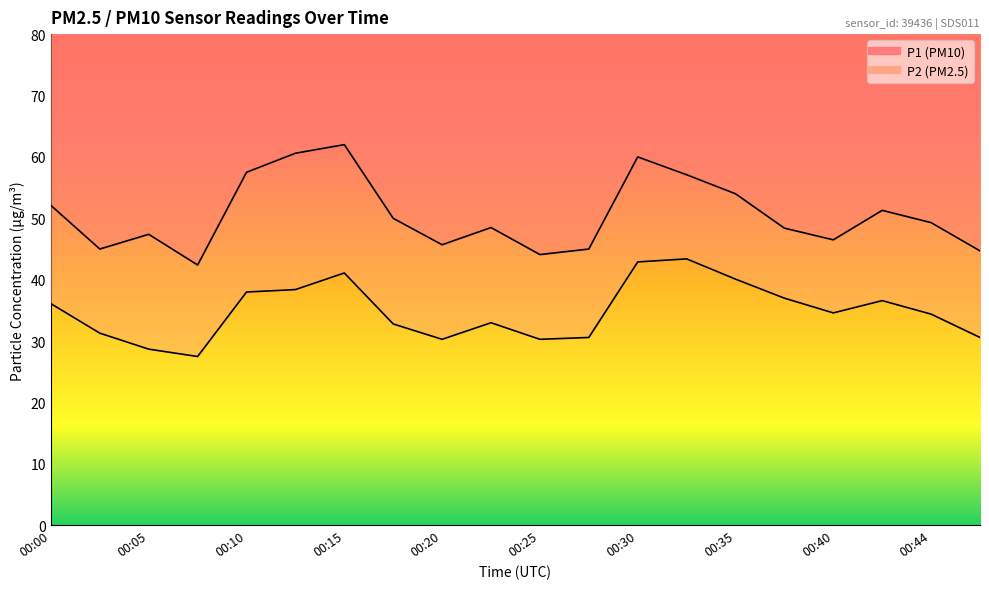

What are all the series names shown in the legend?

P1, P2